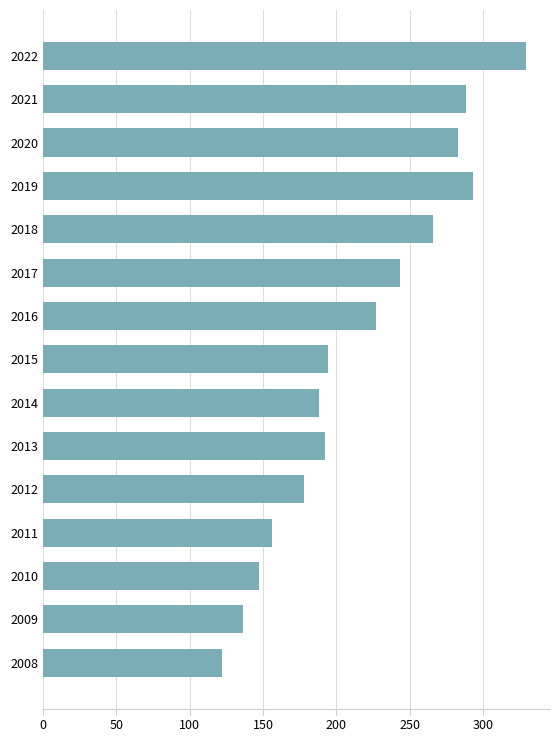

The chart shows a value of 293 at 2019. True or false?

True